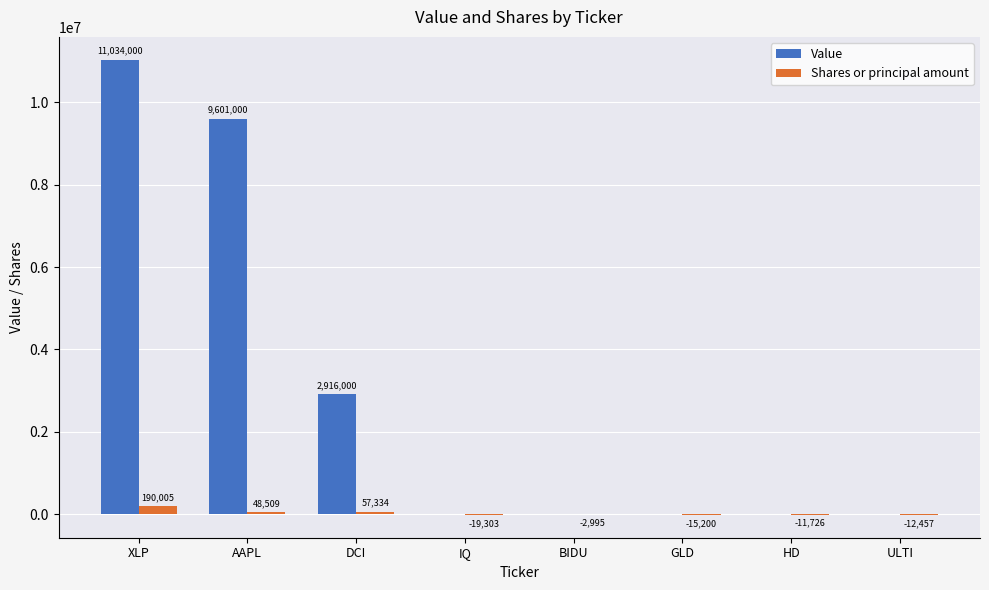

How many groups of bars are there?

8